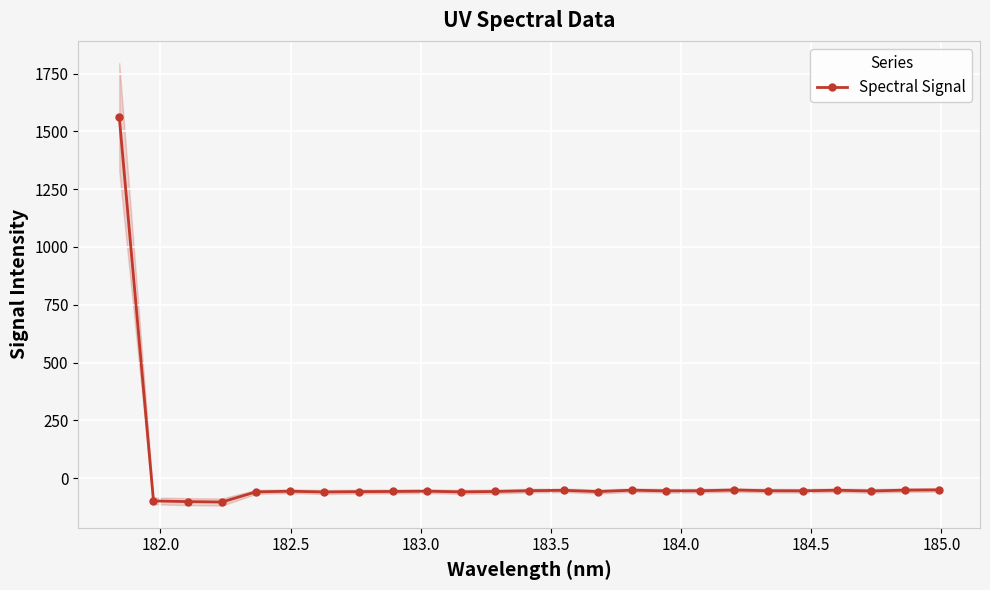

What is the value of the Spectral Signal point at the 1st from the left?

1561.5